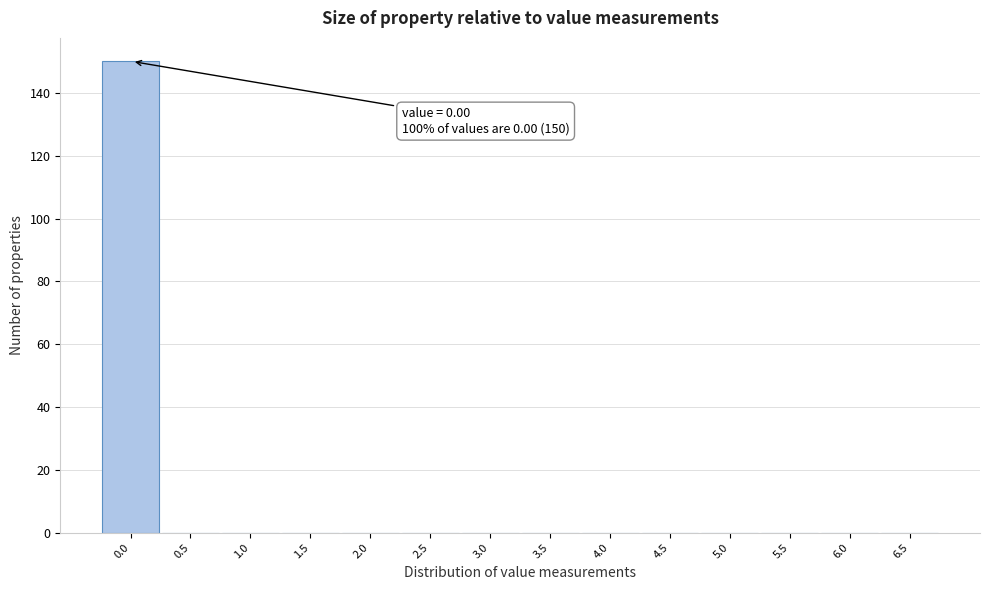

Reading right to left, transcribe all the data shown in this chart.

6.5=0	6.0=0	5.5=0	5.0=0	4.5=0	4.0=0	3.5=0	3.0=0	2.5=0	2.0=0	1.5=0	1.0=0	0.5=0	0.0=150